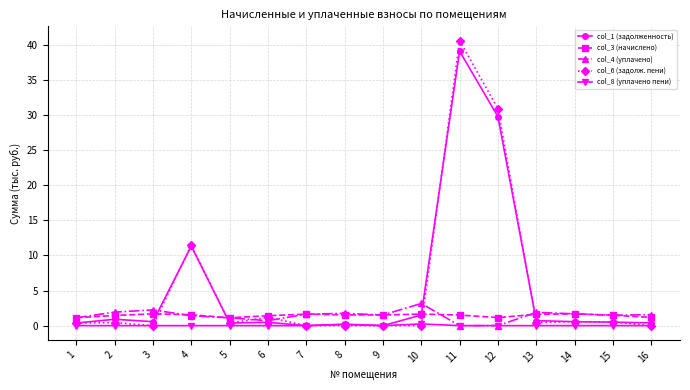

Is this an area chart (filled region under the line)?

No